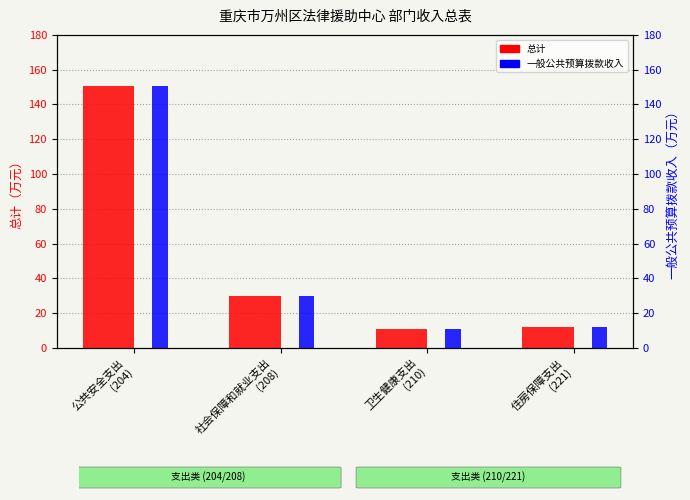

Where does the 总计 series first go above 29?

公共安全支出
(204)